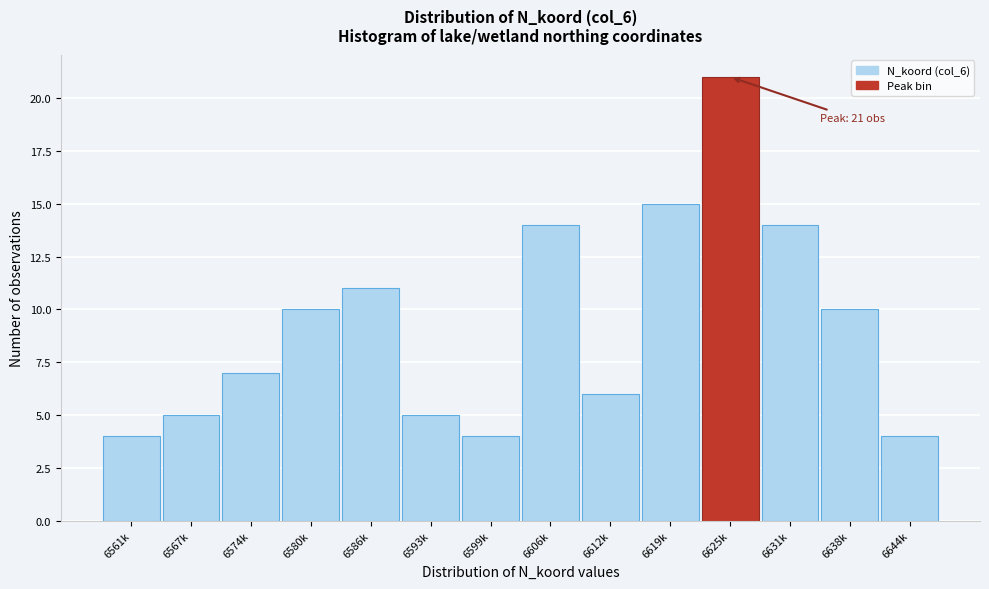

Reading left to right, extract all data points from this chart.

6561k=4	6567k=5	6574k=7	6580k=10	6586k=11	6593k=5	6599k=4	6606k=14	6612k=6	6619k=15	6625k=21	6631k=14	6638k=10	6644k=4